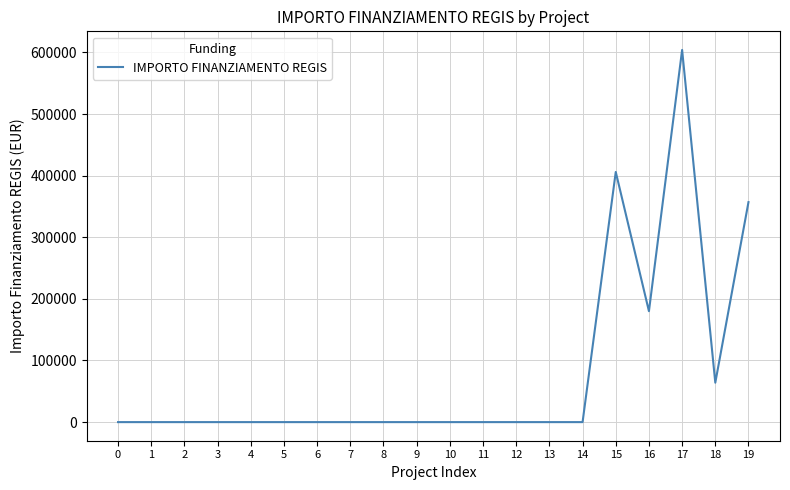

What is the greatest value displayed?

603970.3